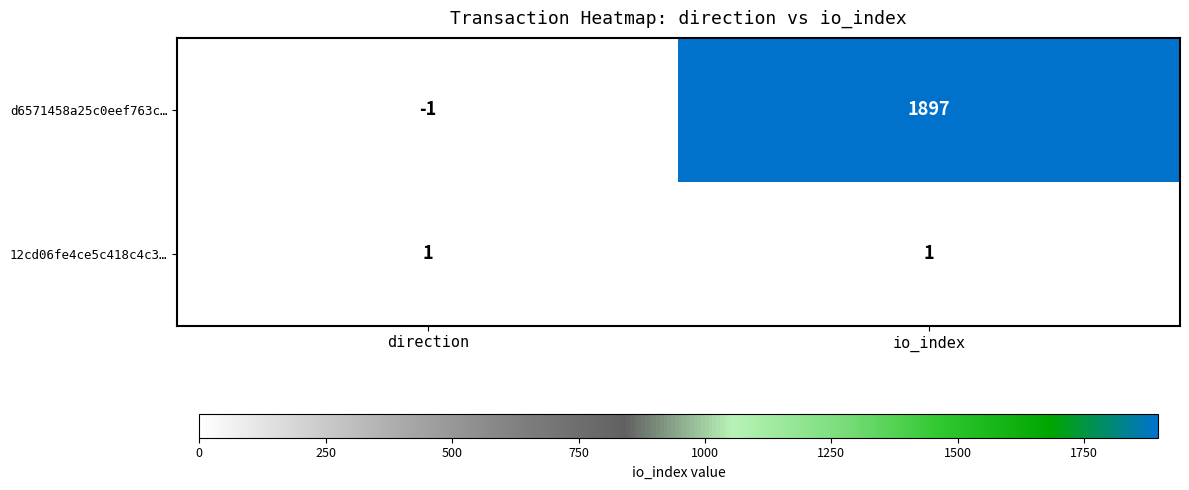

Reading right to left, list all the values displayed in this chart.

d6571458a25c0eef763c…: 1897	-1
12cd06fe4ce5c418c4c3…: 1	1